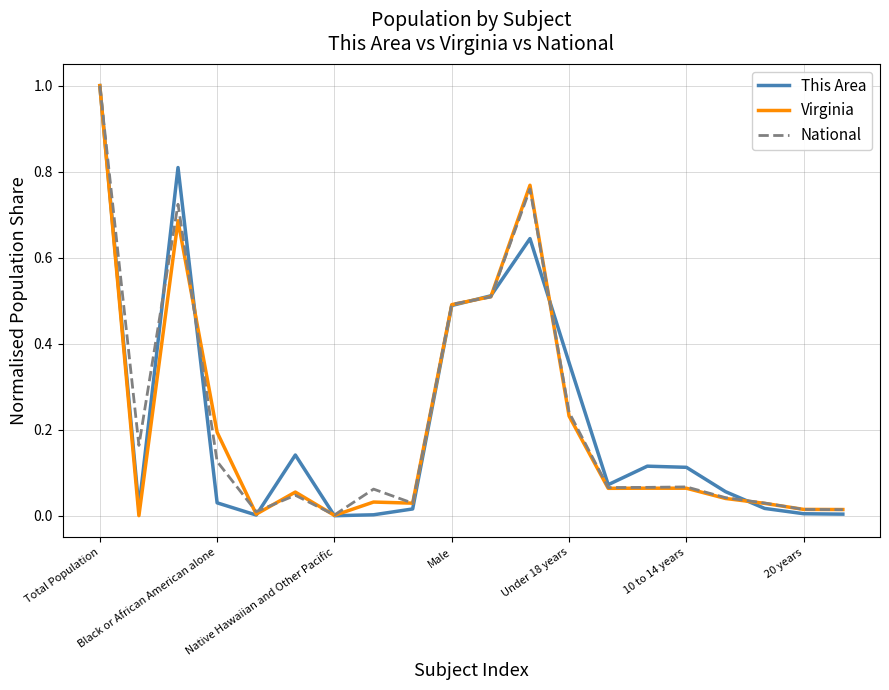

What is the greatest value displayed?

1.0